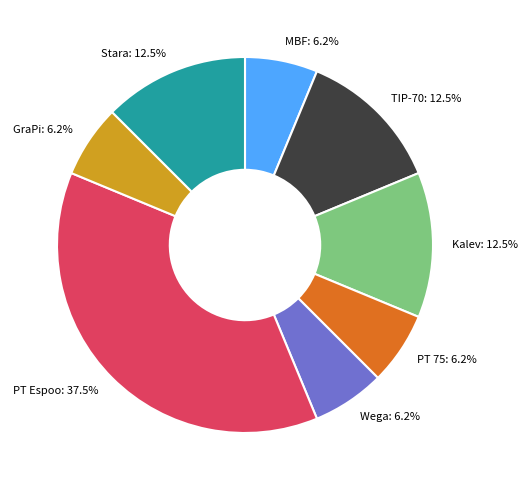

To the nearest percent, what is the difference between the MBF and Wega slice percentages?

0%